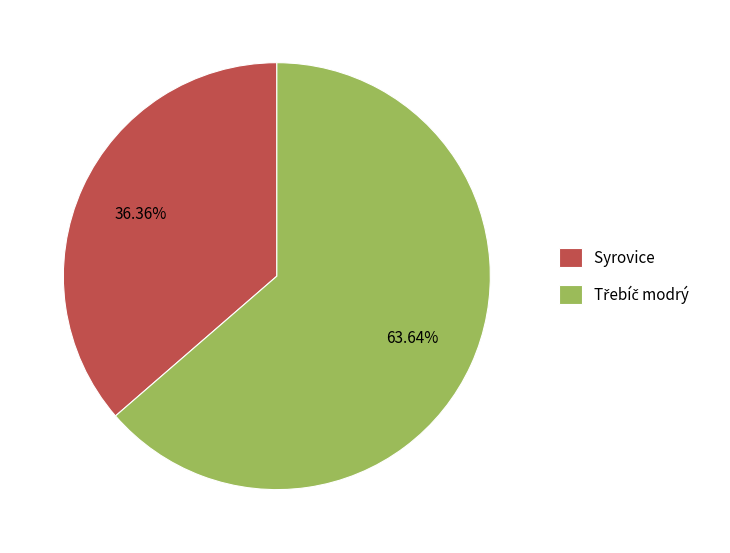

Is there any slice that represents more than half of the pie?

Yes